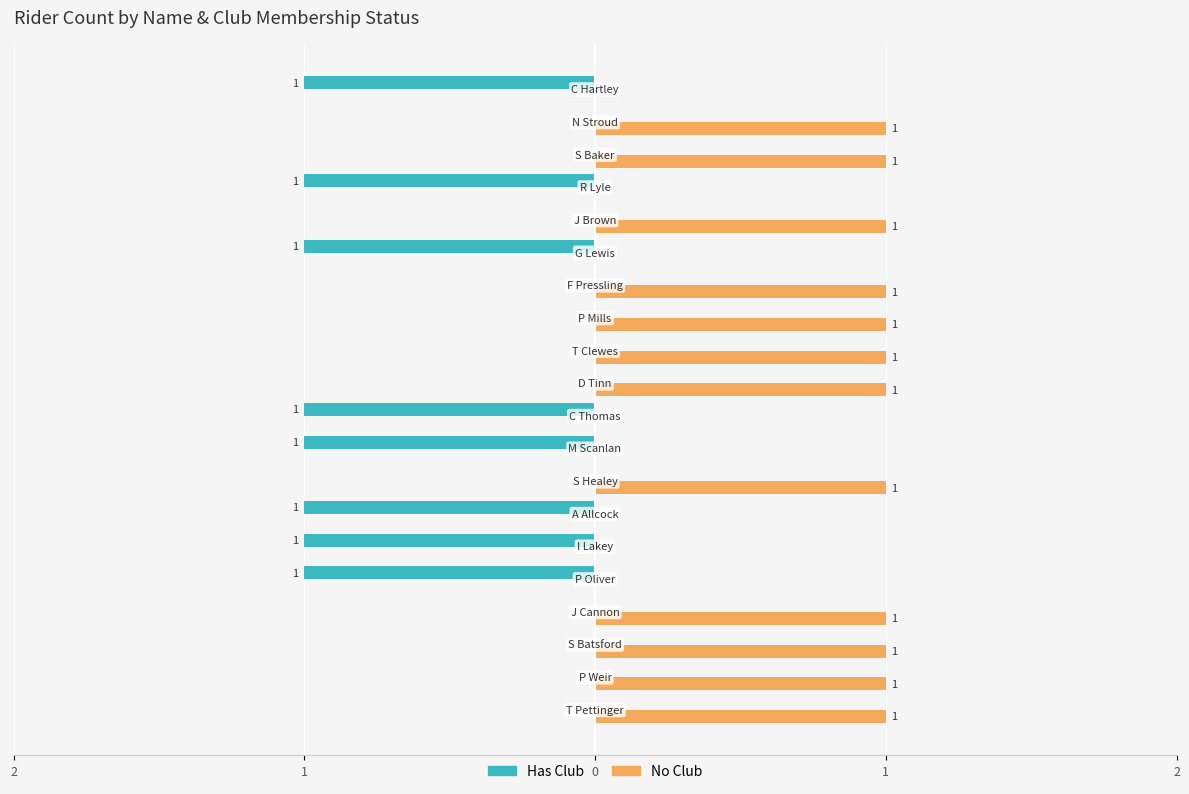

What are all the series names shown in the legend?

Has Club, No Club